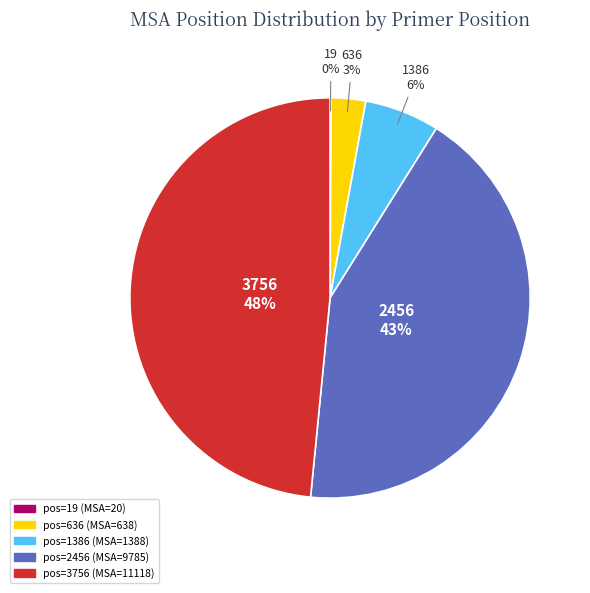

To the nearest percent, what is the average slice percentage?

20%